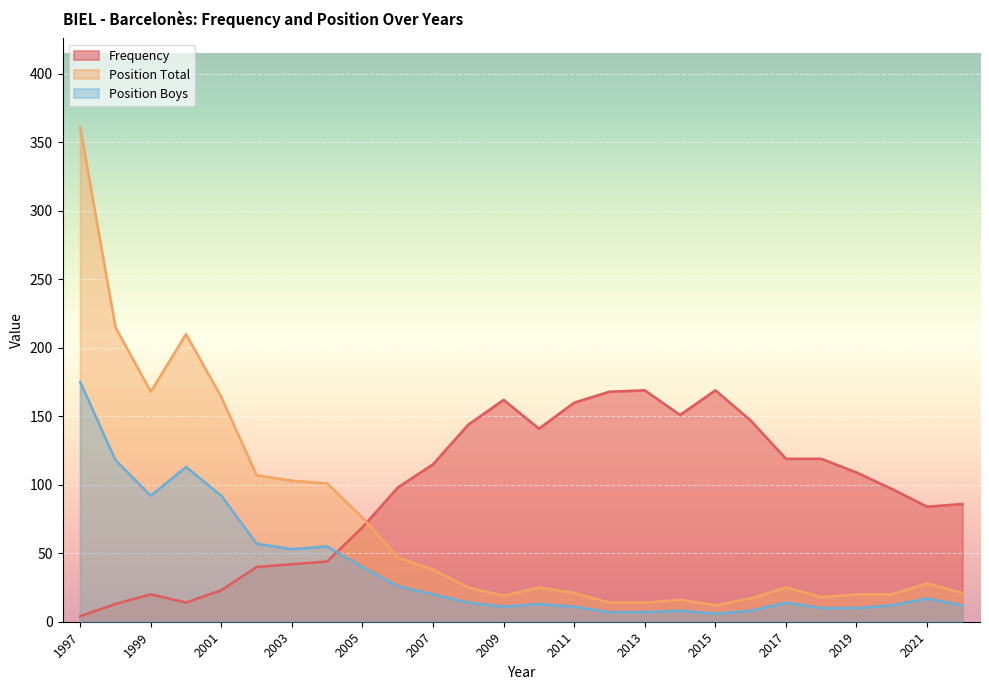

True or false: Position Boys and Position Total intersect in this chart.

False